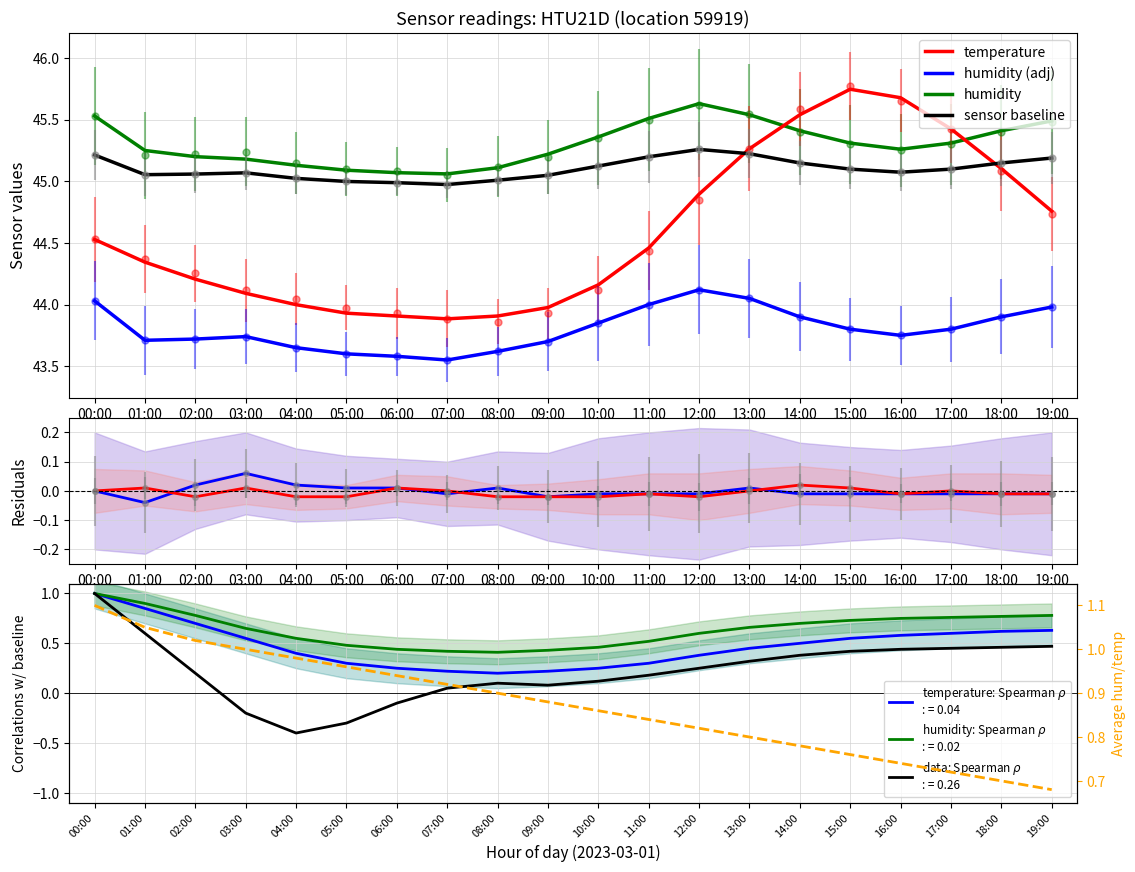

Where does the temp_smooth series first go above 44?

00:00